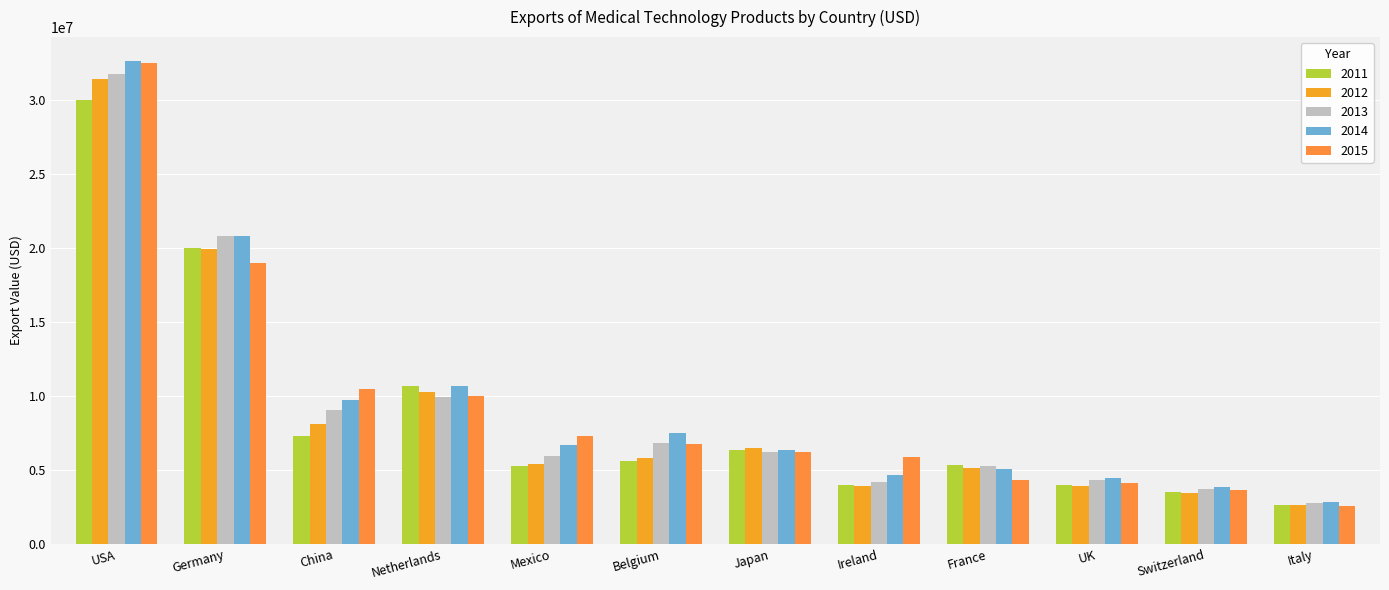

At which label does 2014 first exceed 6708384?

USA